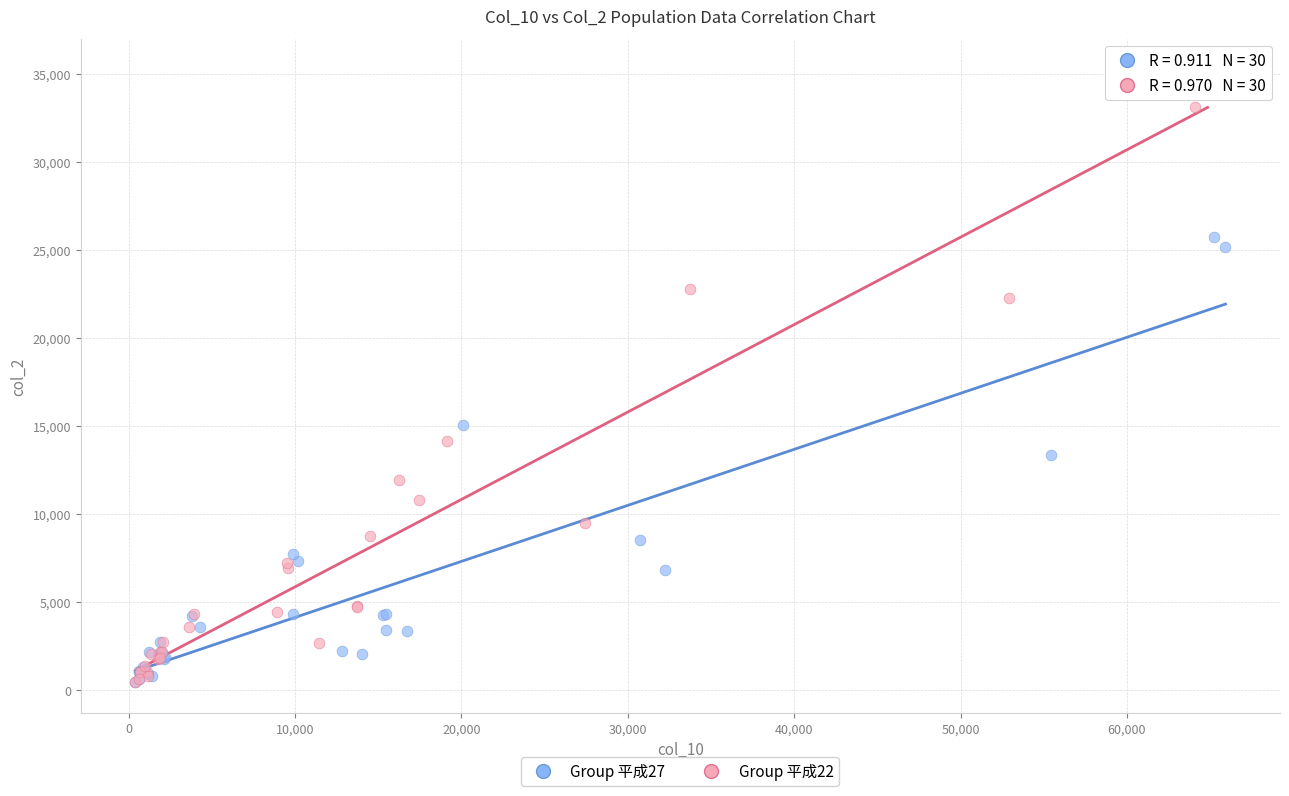

Which series contains the highest Y value?

Group 平成22